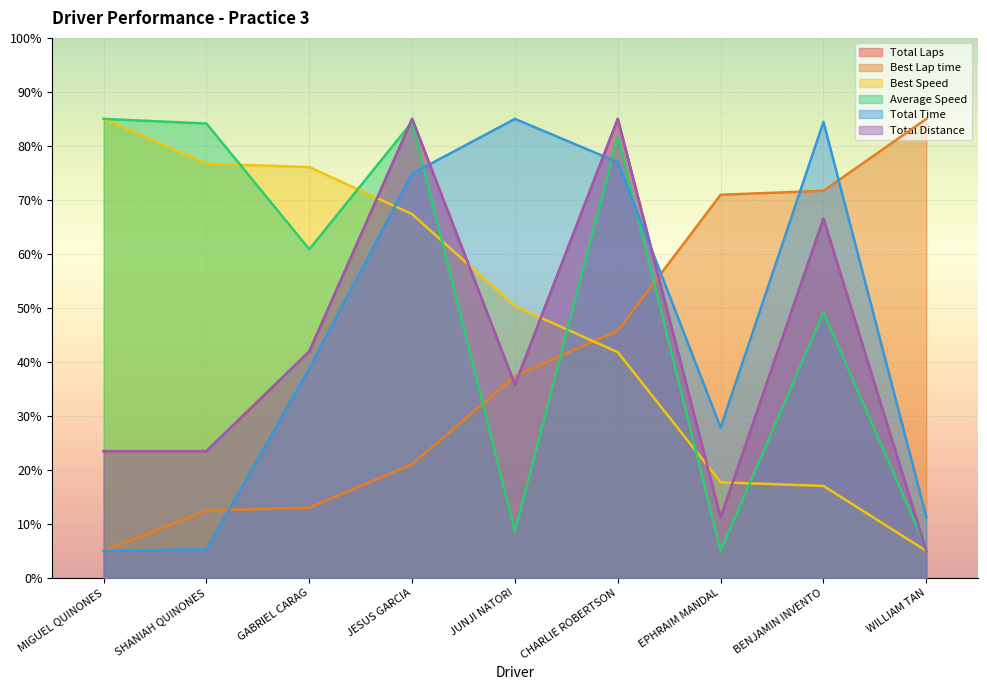

Where is Best Speed nearest to the value 44?

CHARLIE ROBERTSON